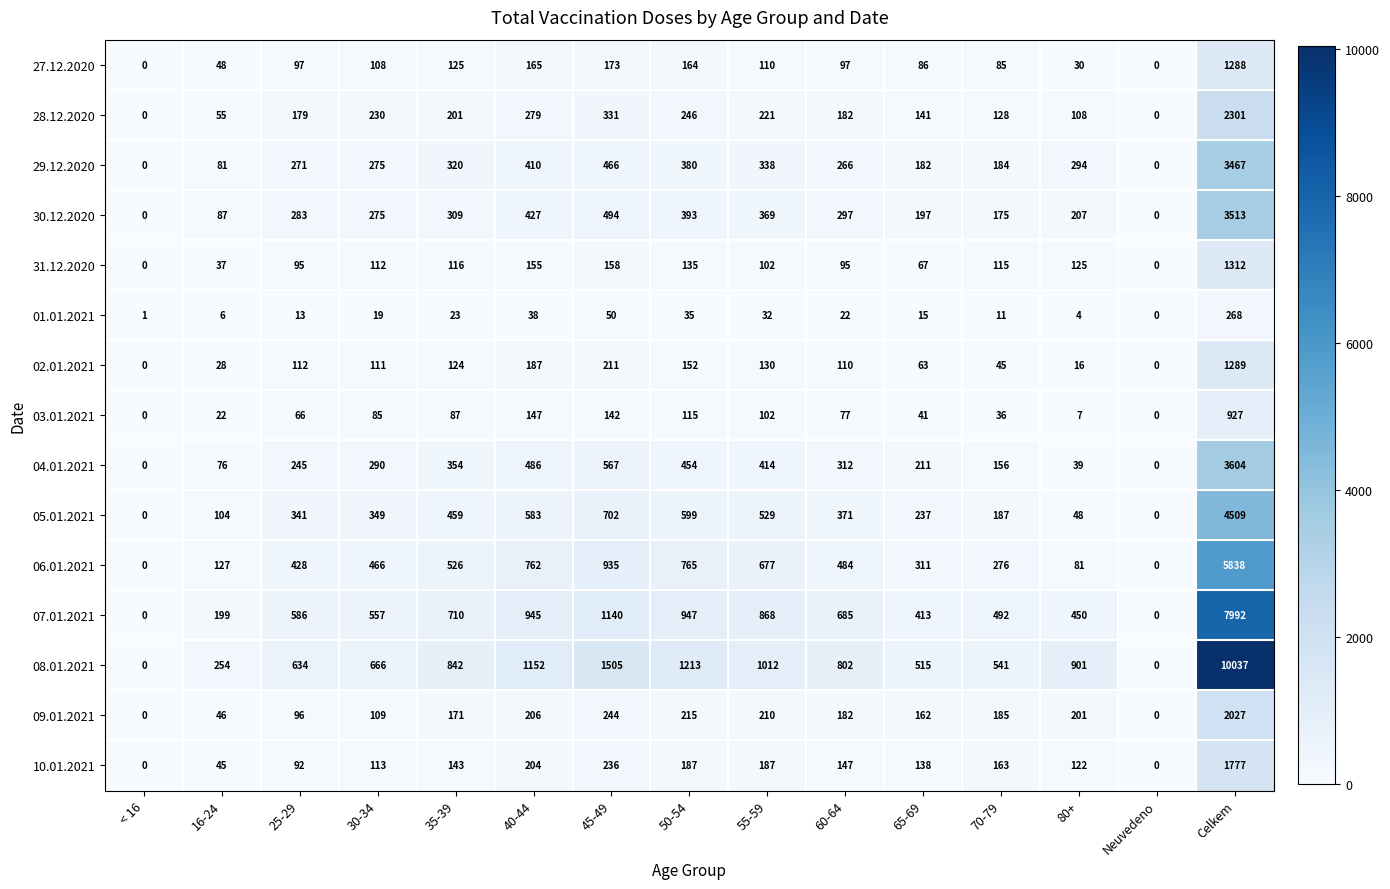

Between 30-34 and 50-54, which series saw the biggest shift?

08.01.2021